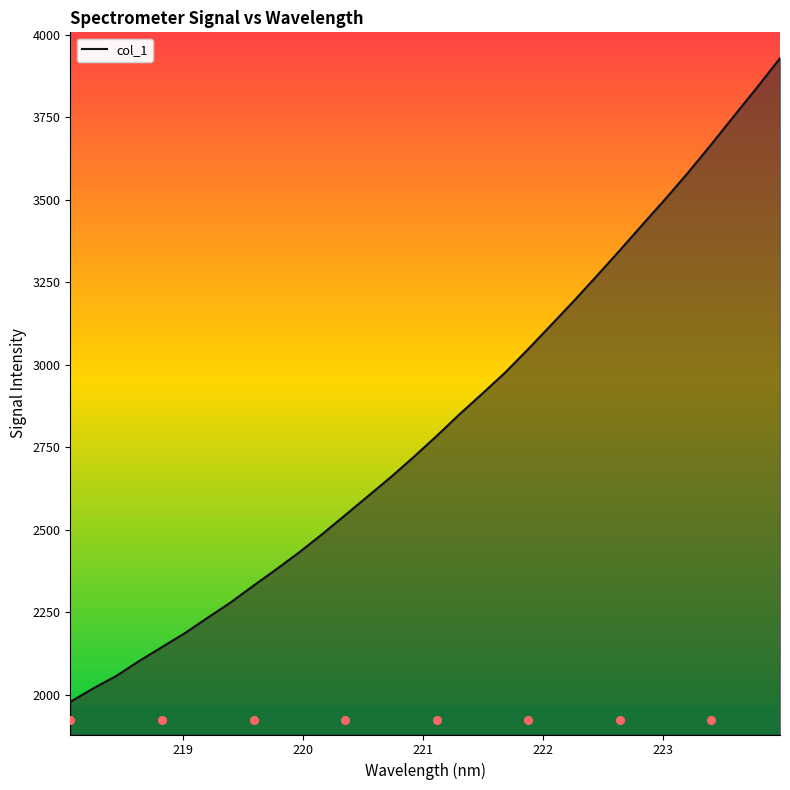

Which has a higher value, 220.9264 or 221.3083?

221.3083